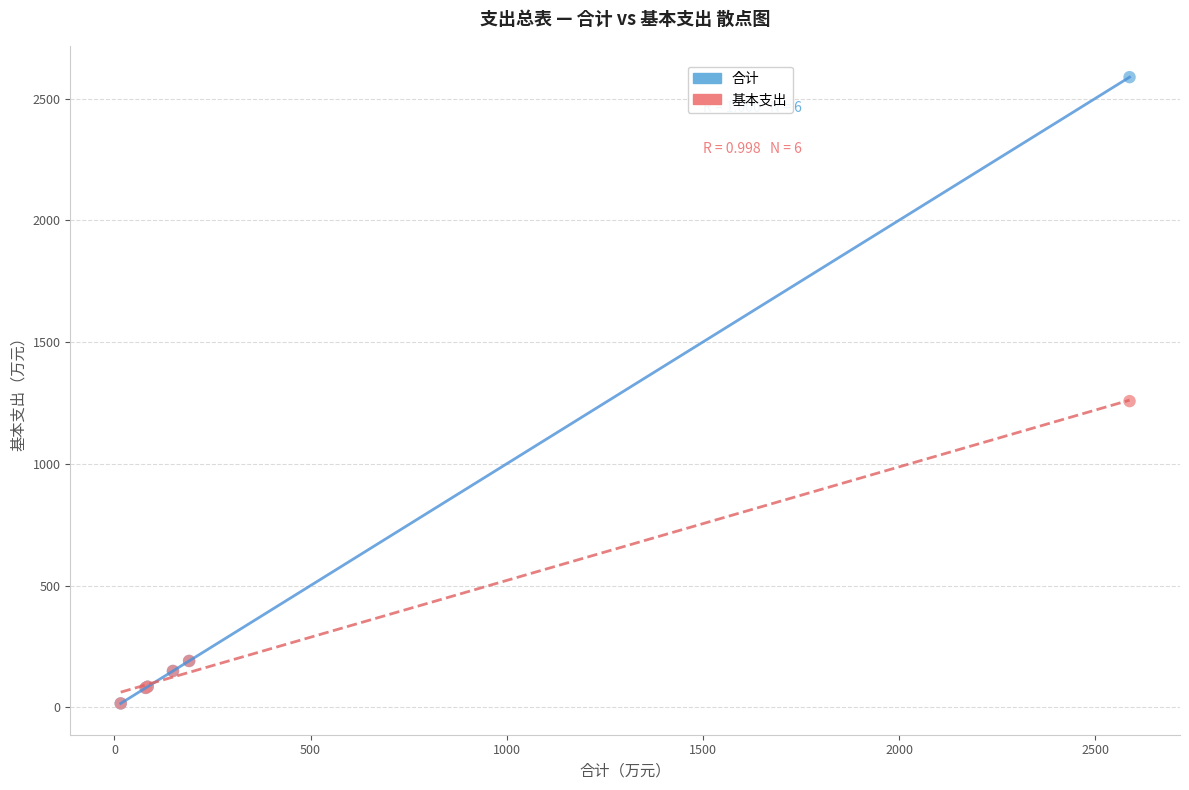

In the 合计 series, what Y value is closest to 1301?

190.3